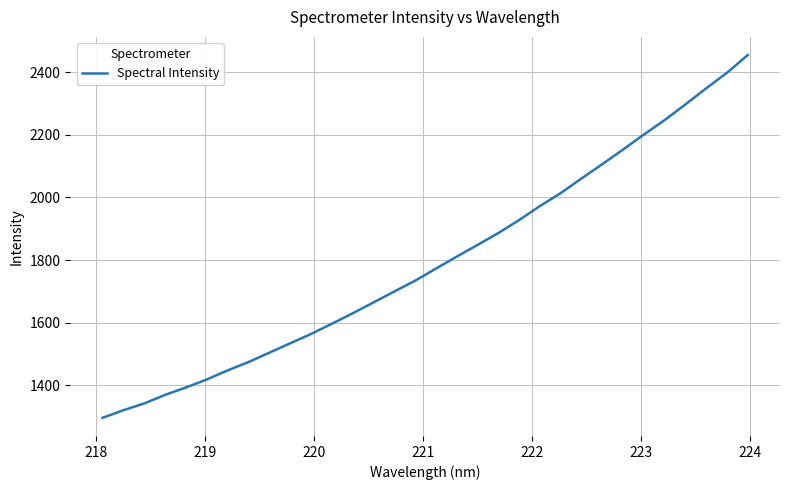

What is the minimum value shown in the chart?

1295.8